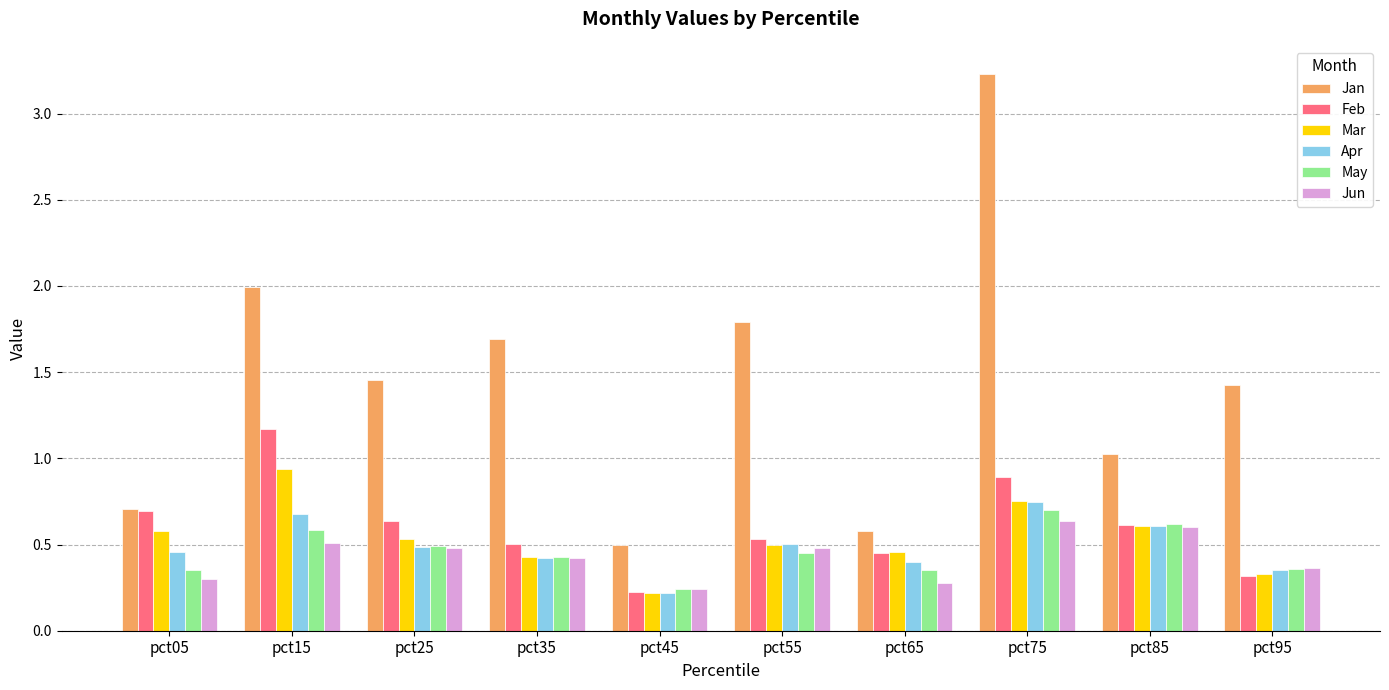

At which category is the sum across all series the highest?

pct75